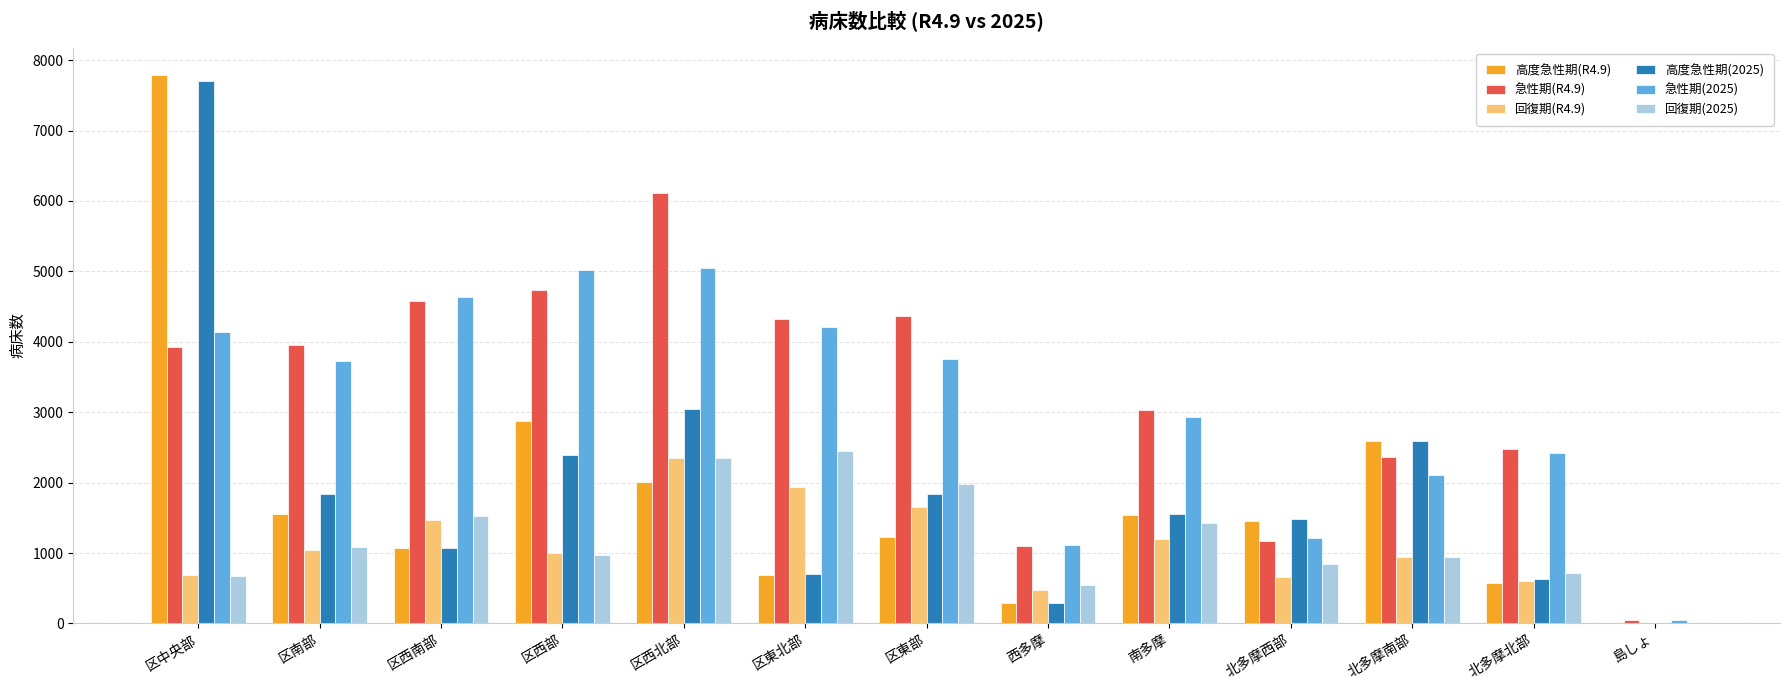

Is it true that 回復期(R4.9) equals 612 at 北多摩南部?

False